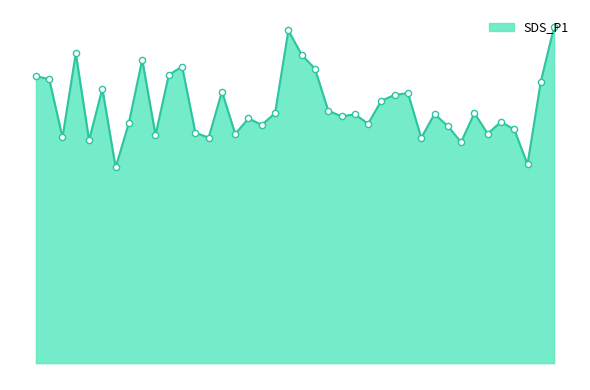

Does the chart have visible grid lines?

No